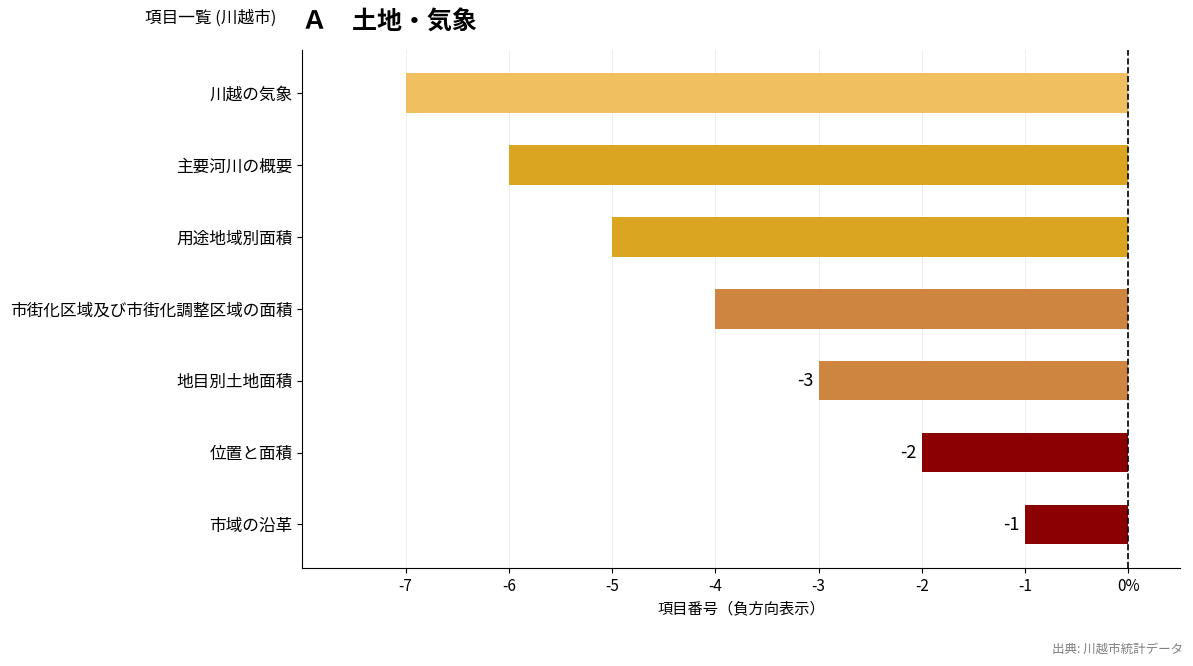

Does the chart contain any negative values?

Yes